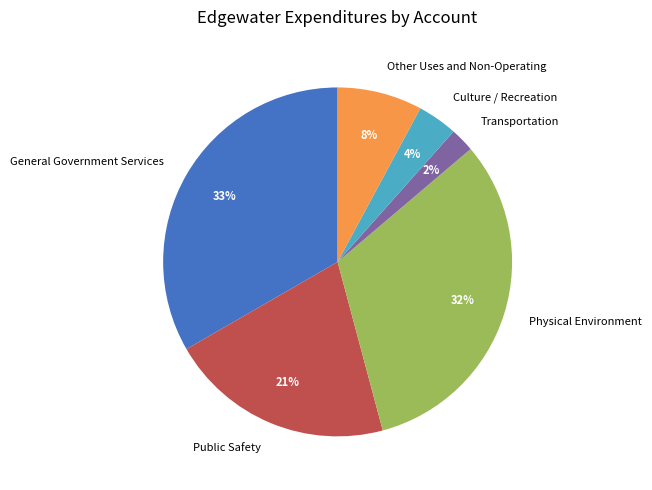

Is there any slice that represents more than half of the pie?

No